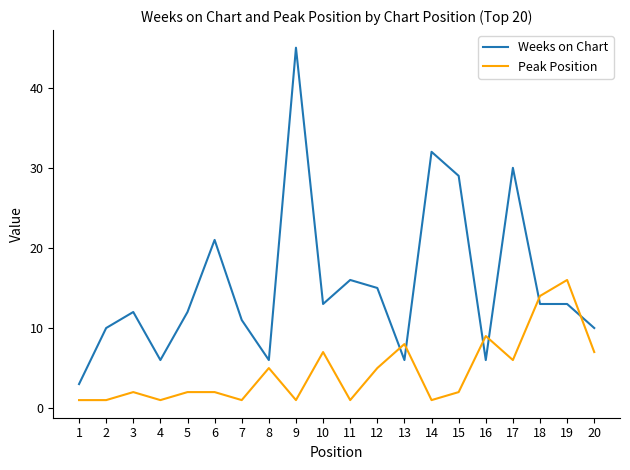

Is it true that Peak Position equals 9 at 16?

True